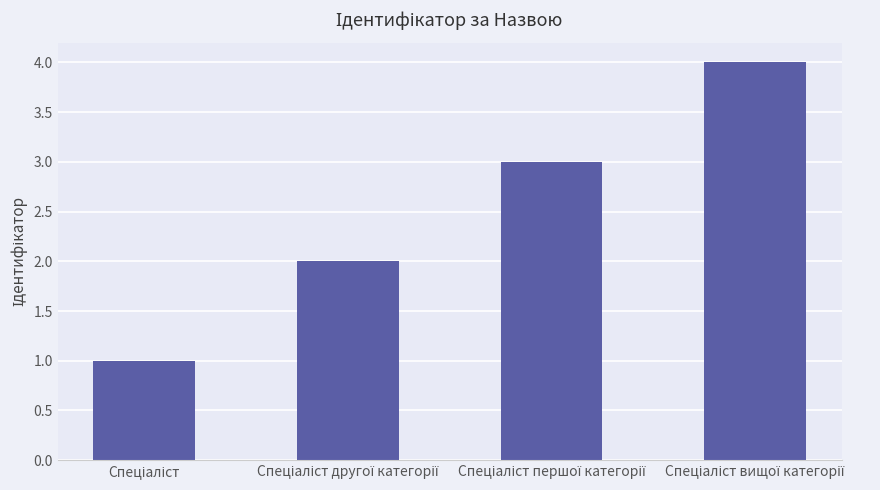

What is the difference between the second highest and minimum values?

2